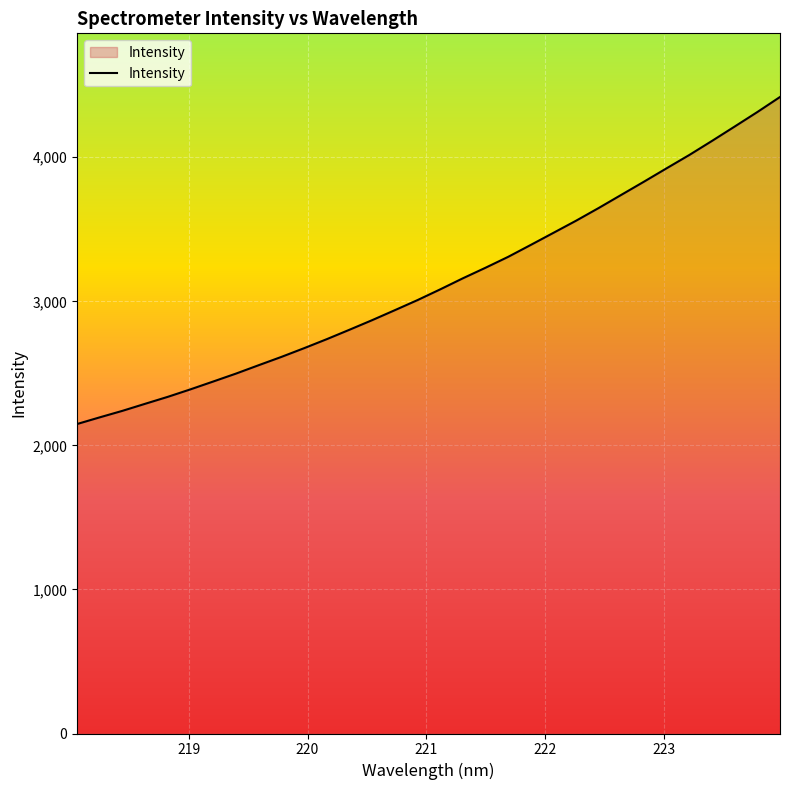

What is the average value?

3130.5